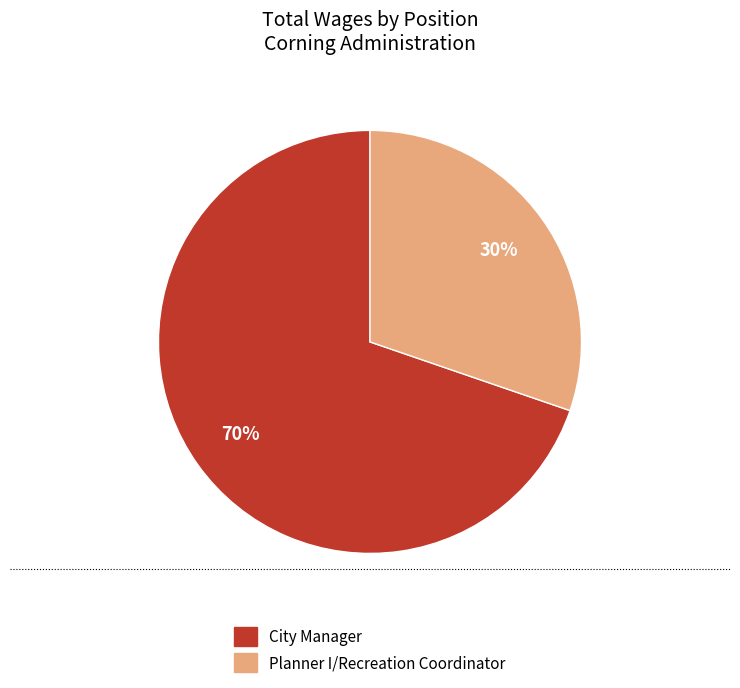

How many segments does this pie chart have?

2